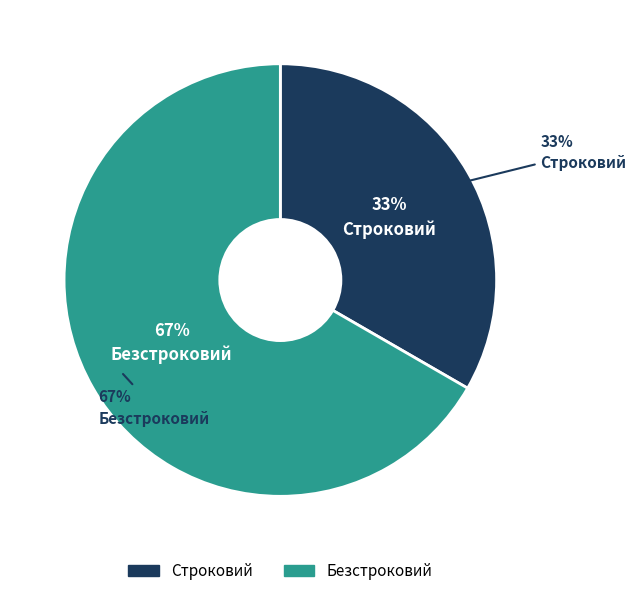

To the nearest percent, what portion does Строковий represent?

33%